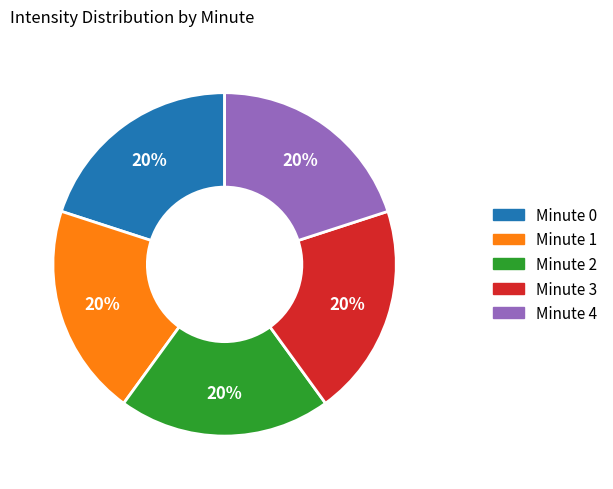

True or false: Minute 0 accounts for 11% of the total.

False